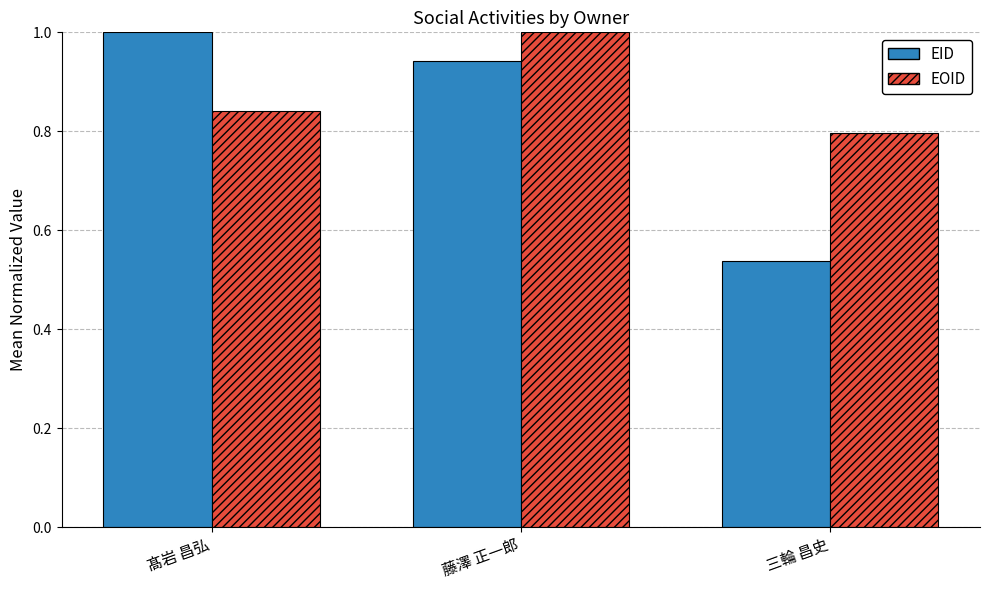

Is it true that EID equals 0.9 at 三輪 昌史?

False